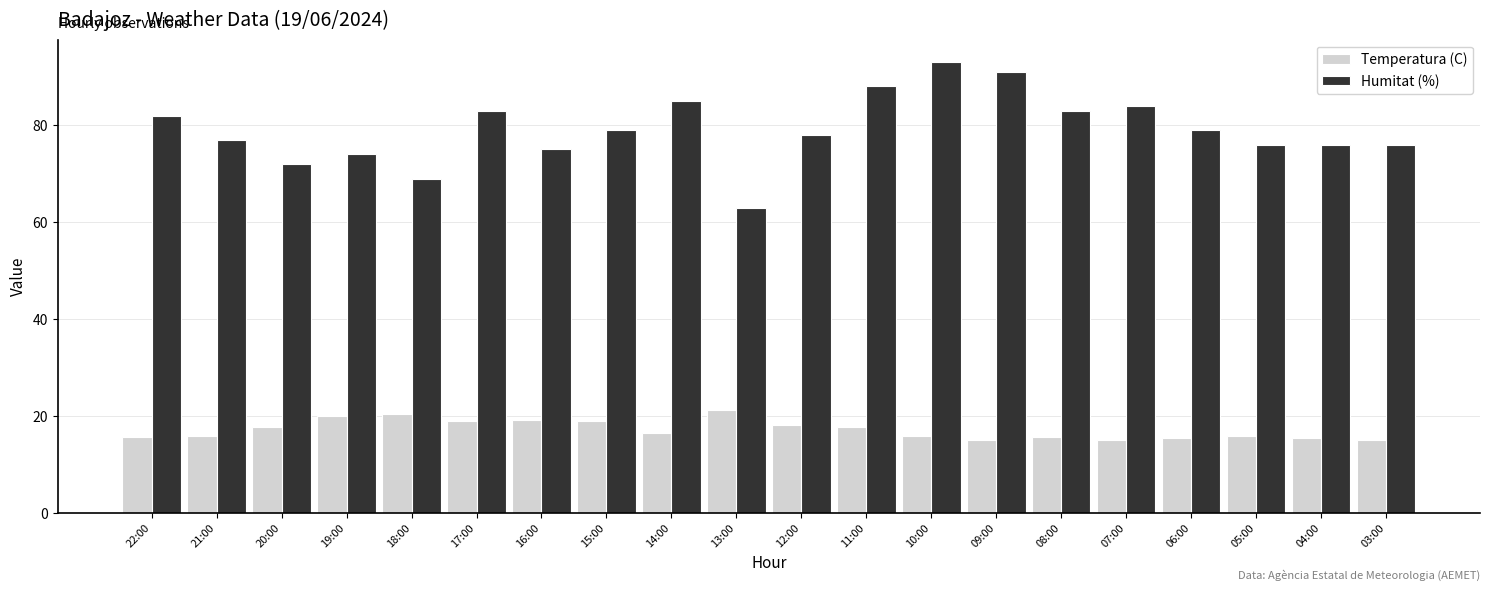

What is the sum of all Humitat (%) values?

1583.0